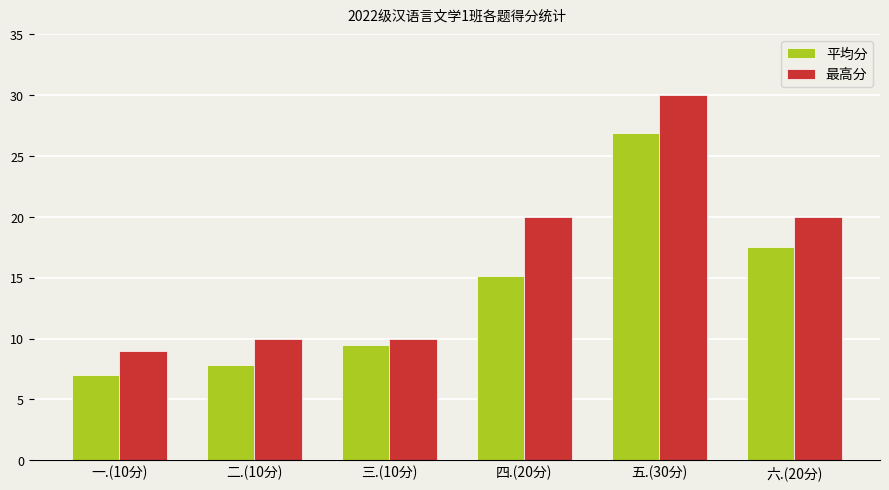

What is the label of the 4th bar from the right?

三.(10分)